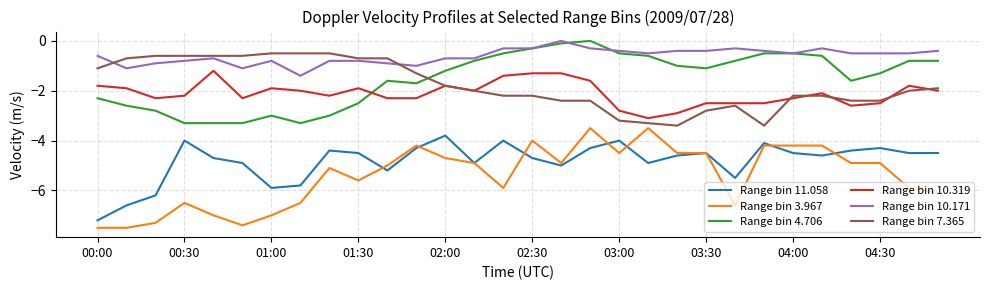

Which series has the widest spread of values?

Range bin 3.967